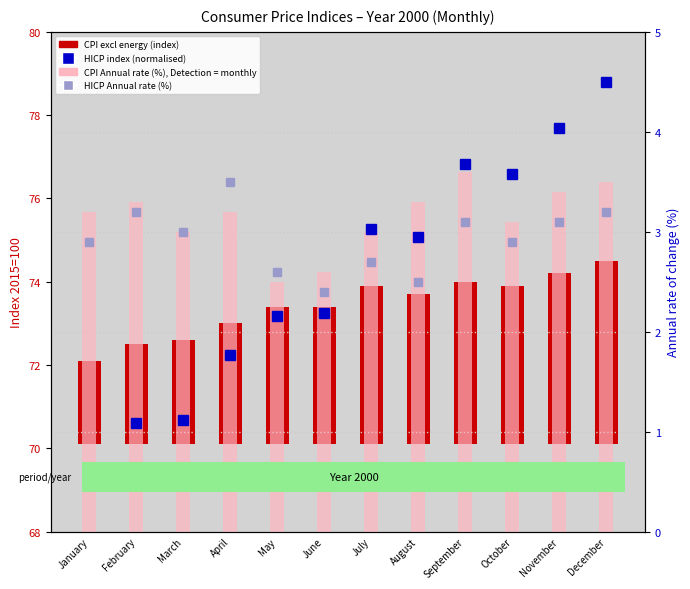

Is it true that CPI excl energy (index) equals 1.7 at May?

False